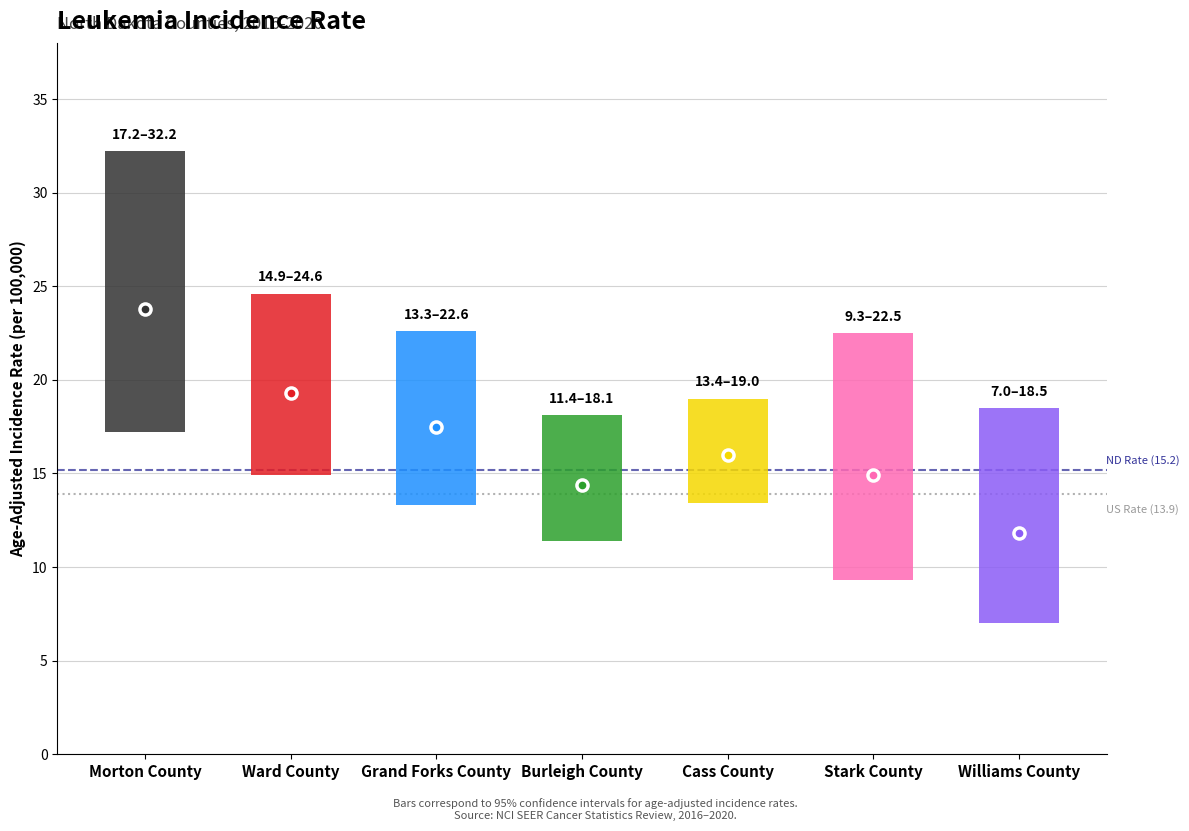

The value at Stark County is 14.9. True or false?

True